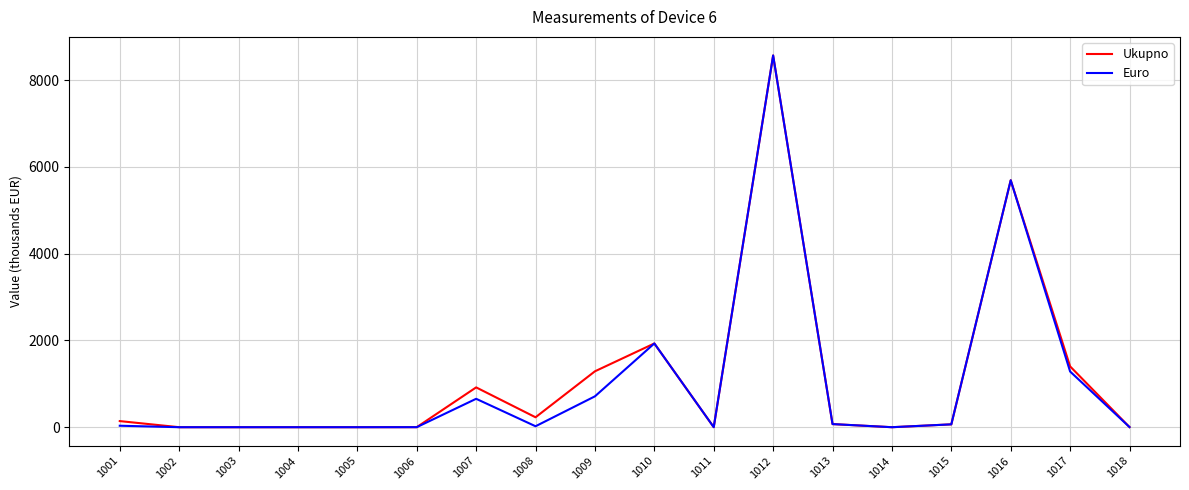

Is this an area chart (filled region under the line)?

No